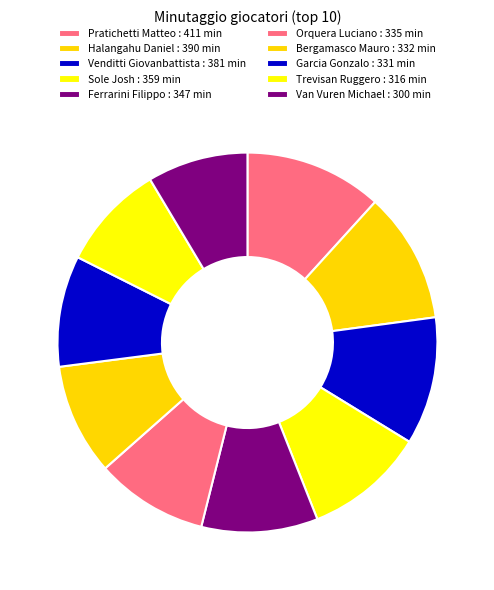

To the nearest percent, what is the average slice percentage?

10%